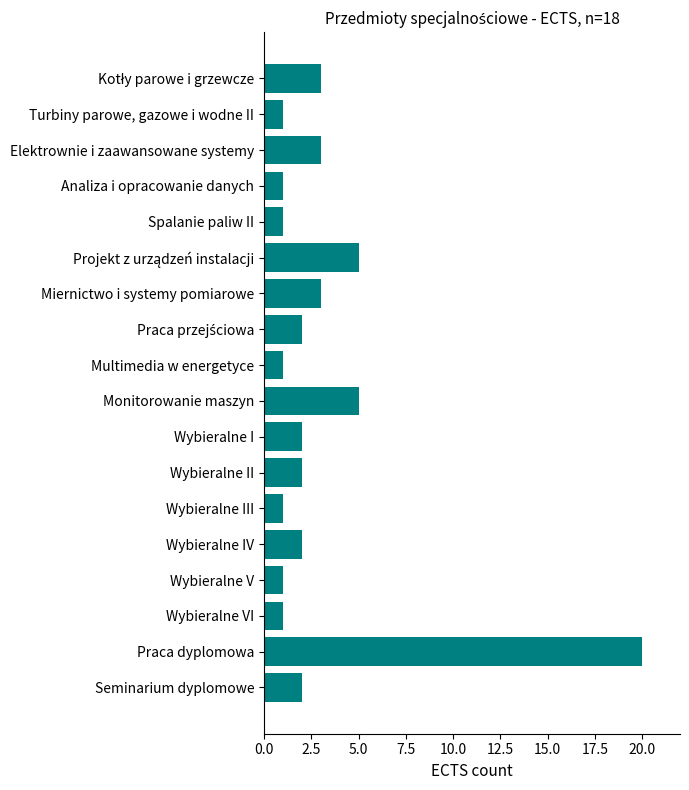

Reading bottom to top, list all the values displayed in this chart.

2	20	1	1	2	1	2	2	5	1	2	3	5	1	1	3	1	3